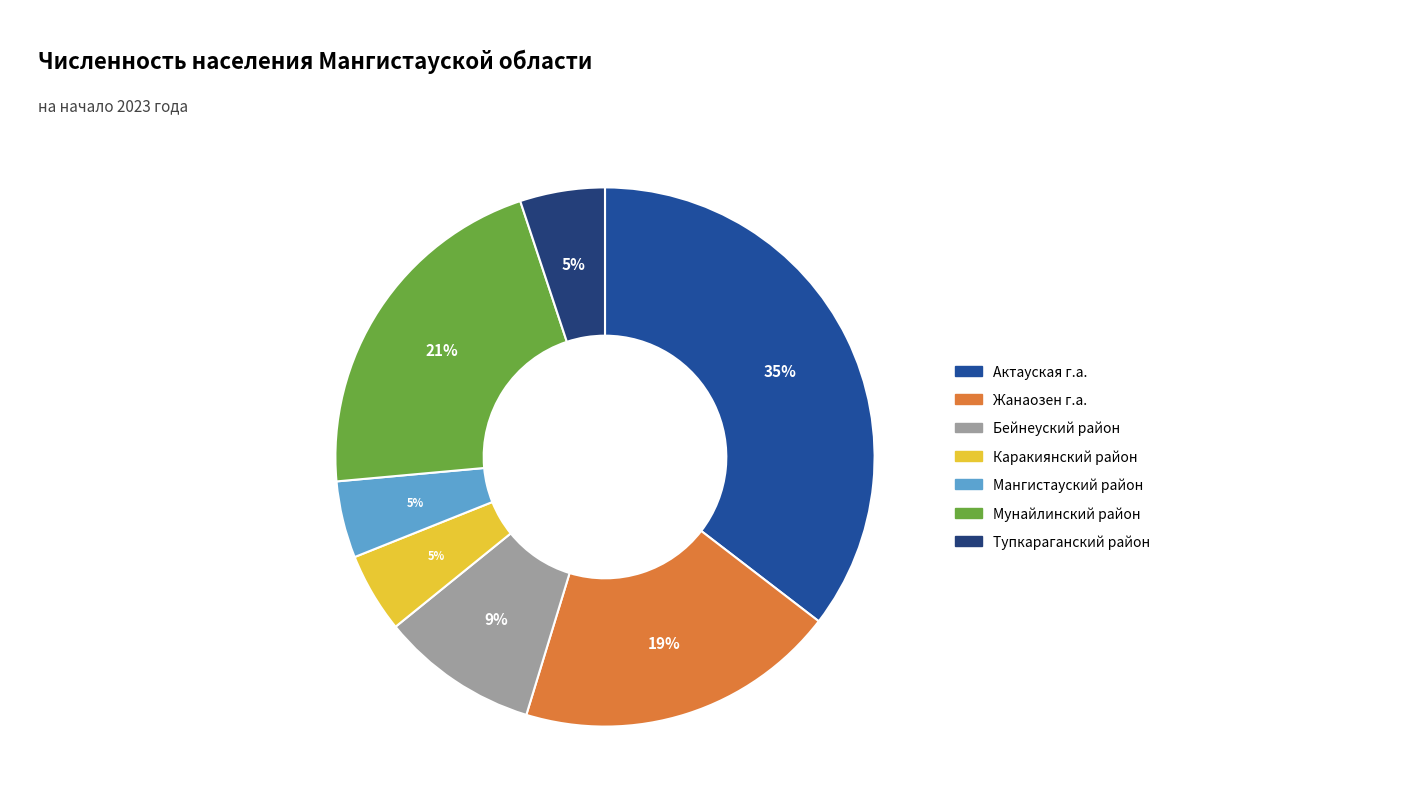

The Мунайлинский район slice represents 27% of the pie. True or false?

False